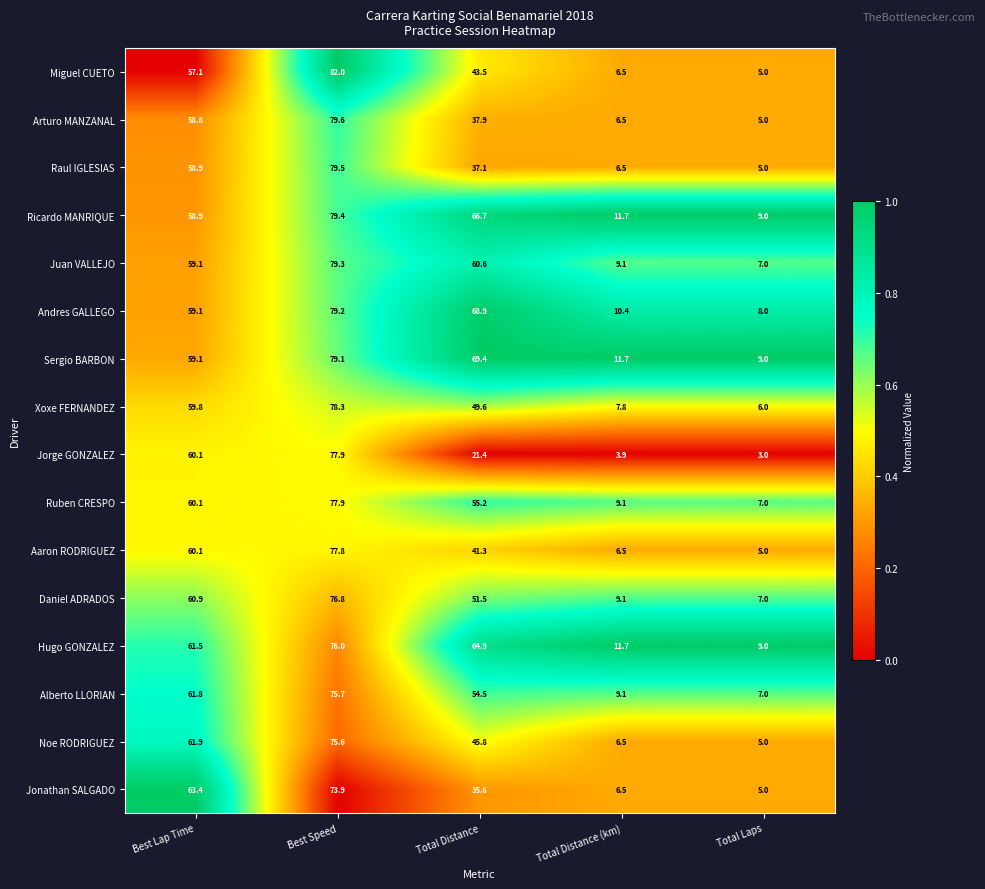

True or false: Ricardo MANRIQUE has a value of 9.0 at Total Laps.

True